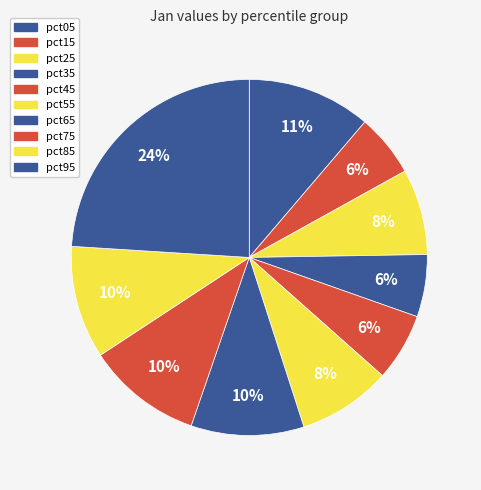

True or false: pct55 accounts for 8% of the total.

True